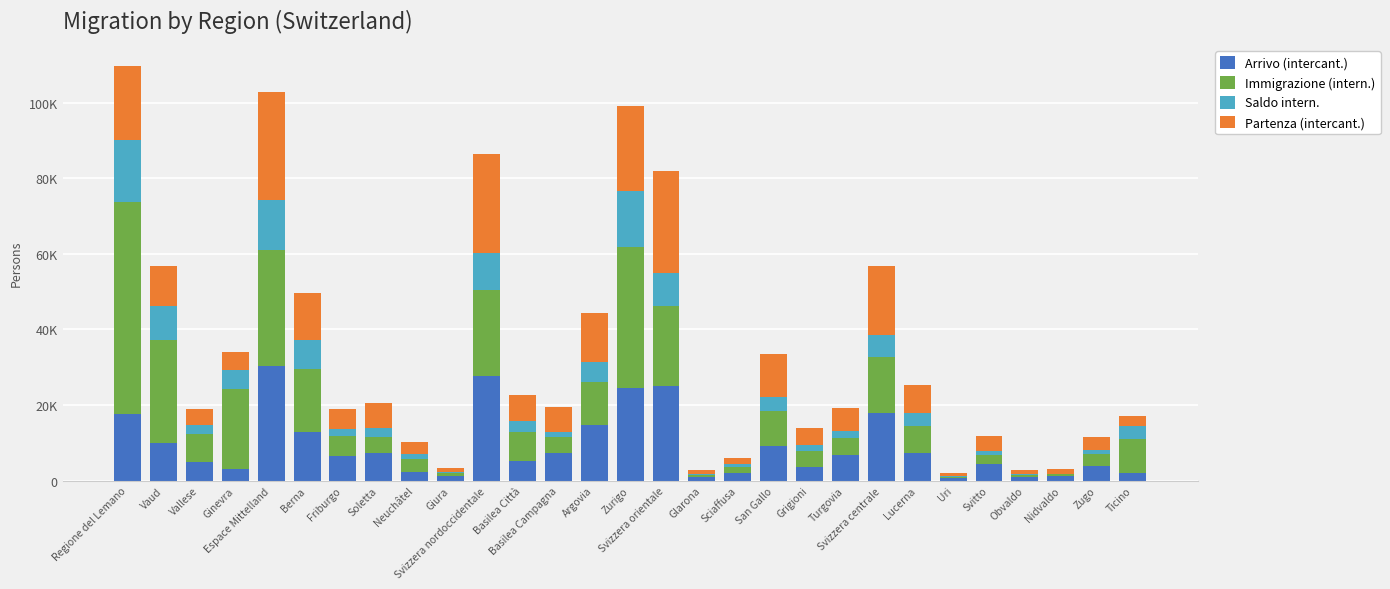

What is the difference between the maximum and minimum values in the Saldo intern. series?

16290